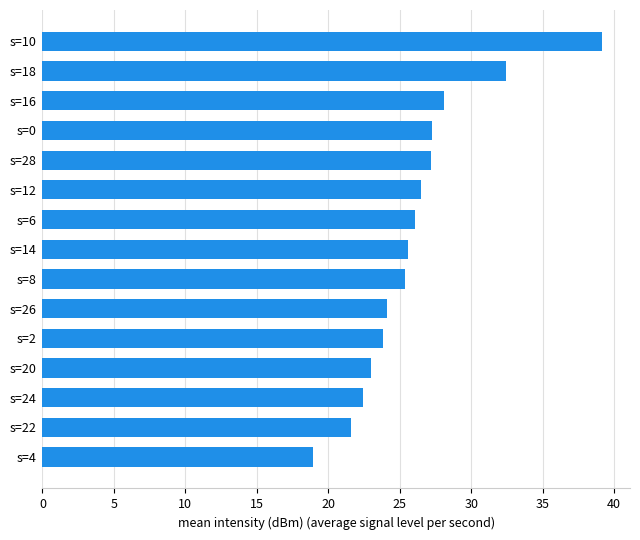

What is the greatest value displayed?

39.2